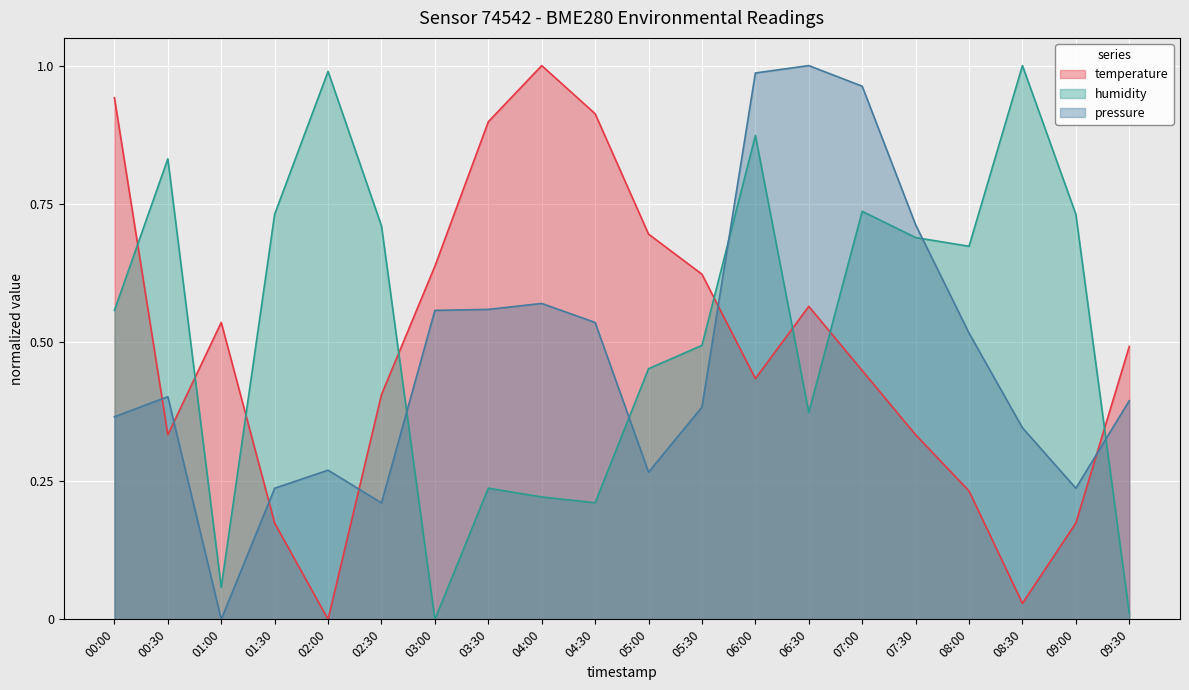

Reading left to right, transcribe all the data shown in this chart.

temperature: 00:00=0.9	00:30=0.3	01:00=0.5	01:30=0.2	02:00=0.0	02:30=0.4	03:00=0.6	03:30=0.9	04:00=1.0	04:30=0.9	05:00=0.7	05:30=0.6	06:00=0.4	06:30=0.6	07:00=0.4	07:30=0.3	08:00=0.2	08:30=0.0	09:00=0.2	09:30=0.5
humidity: 00:00=0.6	00:30=0.8	01:00=0.1	01:30=0.7	02:00=1.0	02:30=0.7	03:00=0.0	03:30=0.2	04:00=0.2	04:30=0.2	05:00=0.5	05:30=0.5	06:00=0.9	06:30=0.4	07:00=0.7	07:30=0.7	08:00=0.7	08:30=1.0	09:00=0.7	09:30=0.0
pressure_norm: 00:00=0.4	00:30=0.4	01:00=0.0	01:30=0.2	02:00=0.3	02:30=0.2	03:00=0.6	03:30=0.6	04:00=0.6	04:30=0.5	05:00=0.3	05:30=0.4	06:00=1.0	06:30=1.0	07:00=1.0	07:30=0.7	08:00=0.5	08:30=0.3	09:00=0.2	09:30=0.4